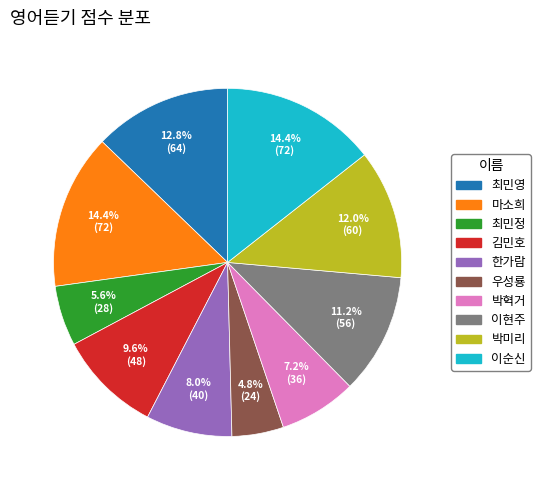

The 이순신 slice represents 25% of the pie. True or false?

False